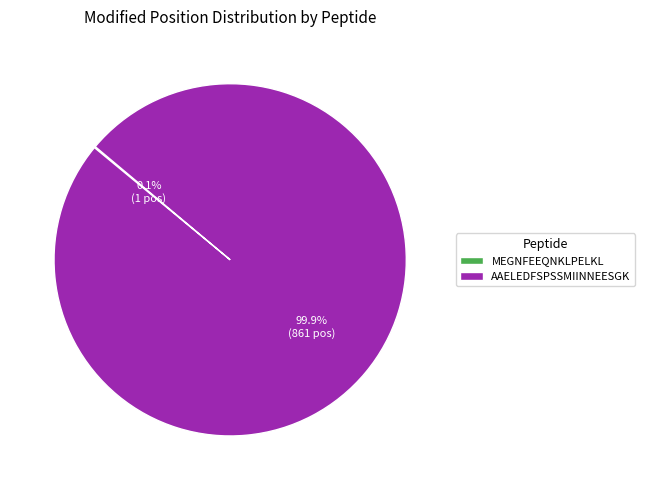

What is the largest slice in the pie chart?

AAELEDFSPSSMIINNEESGK